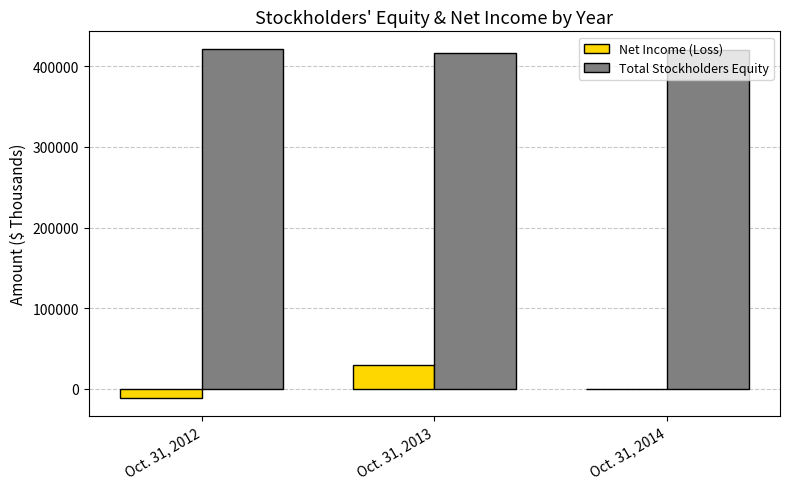

The Total Stockholders Equity series shows 279916 at Oct. 31, 2013. True or false?

False